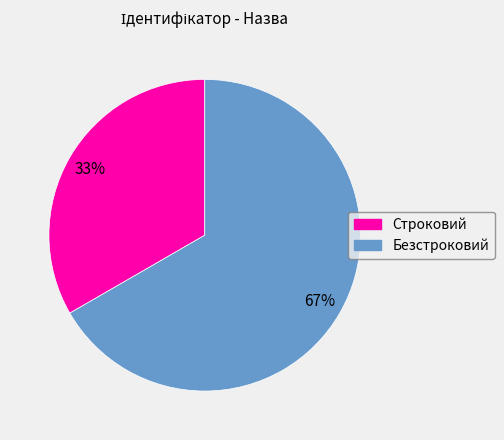

Approximately how many times larger is the value at Безстроковий compared to Строковий?

2.0